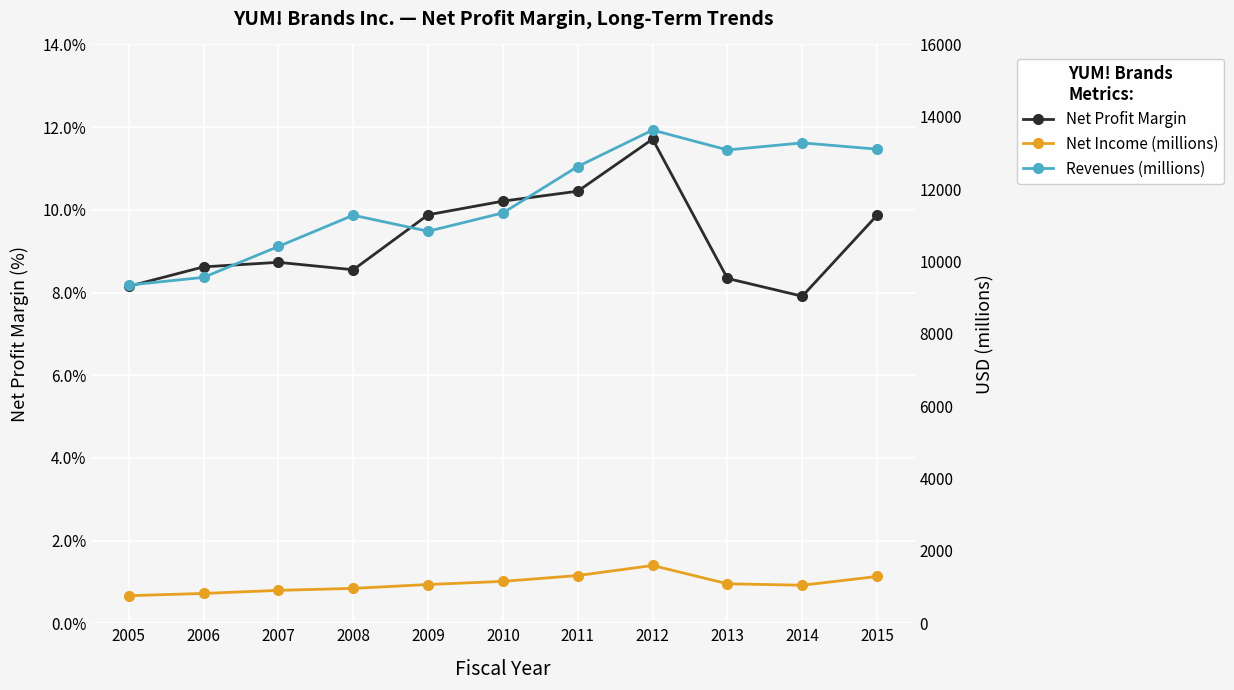

Count the number of categories in the chart.

11